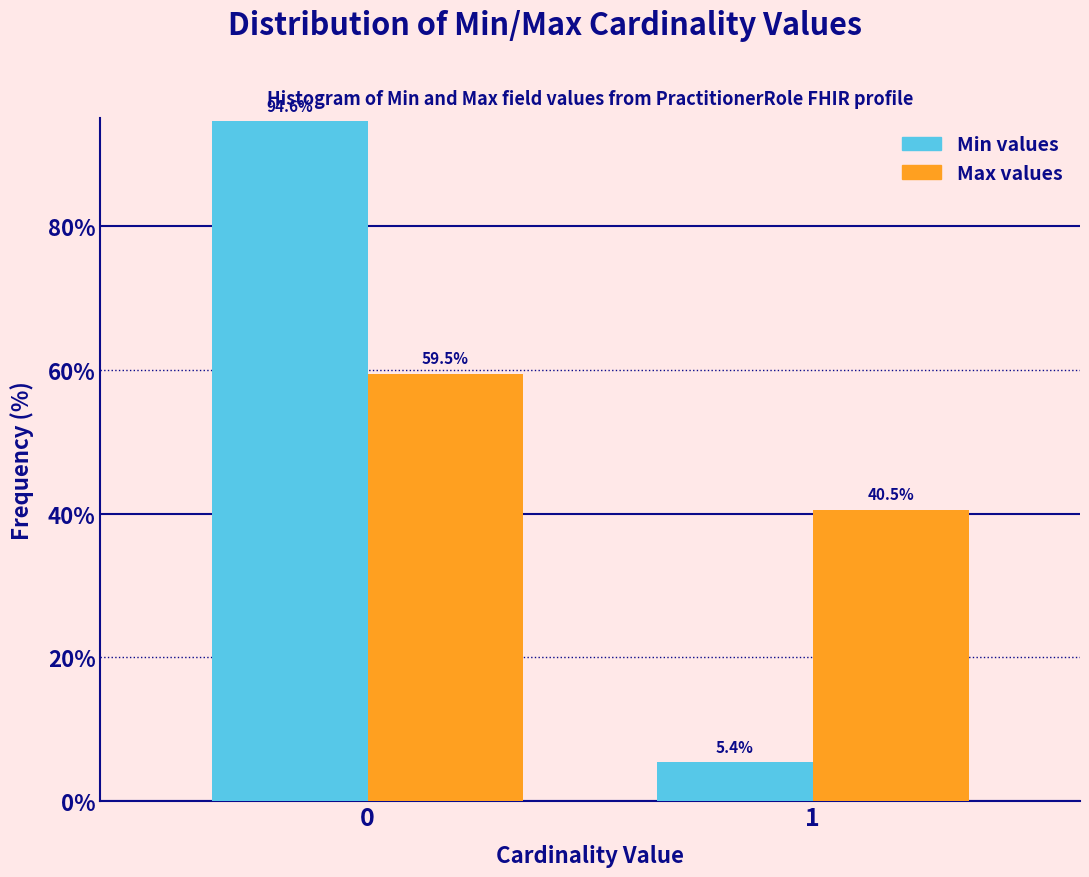

Reading right to left, transcribe all the data shown in this chart.

Min values: 5.4	94.6
Max values: 40.5	59.5